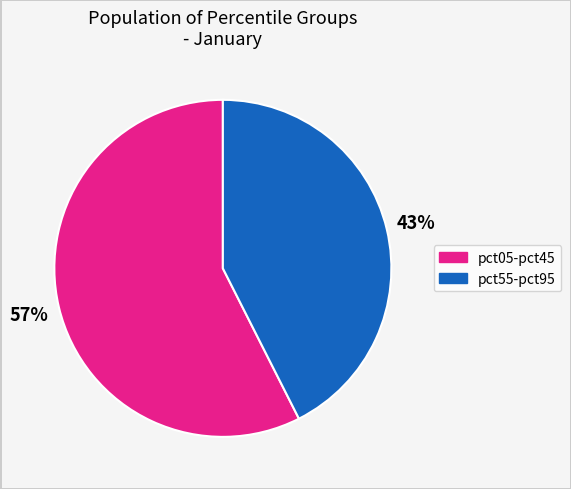

To the nearest percent, what is the average slice percentage?

50%